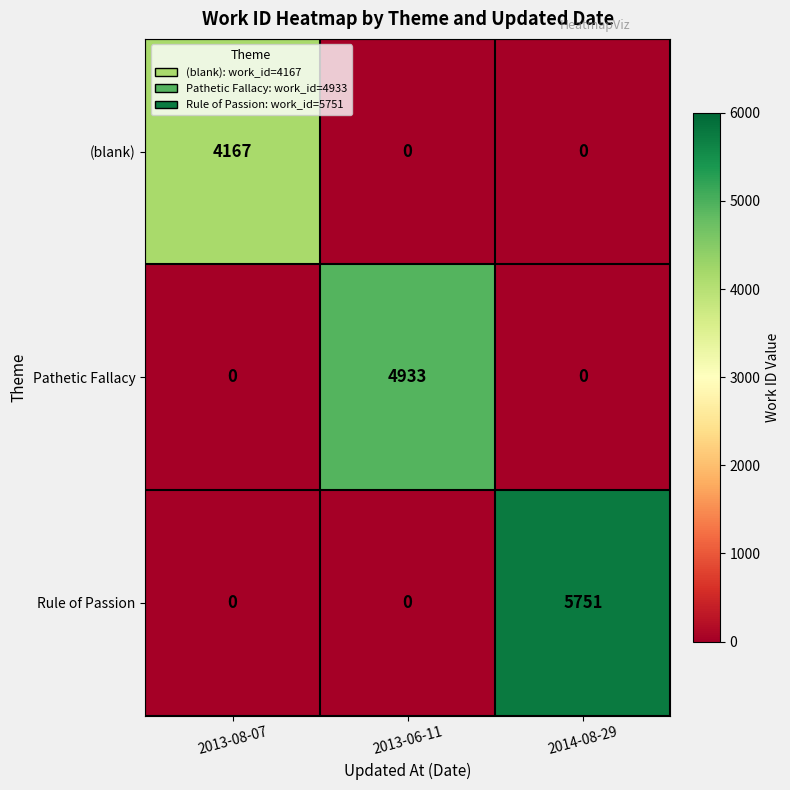

At which category is the sum across all series the highest?

2014-08-29